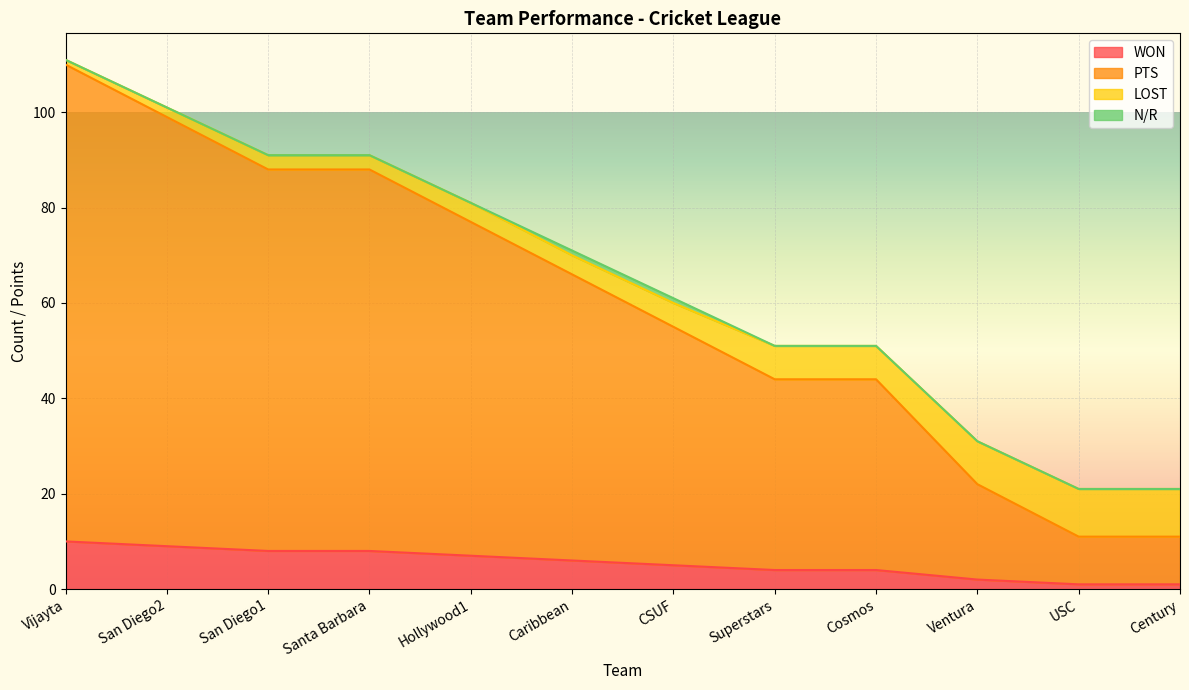

What is the sum of all WON values?

65